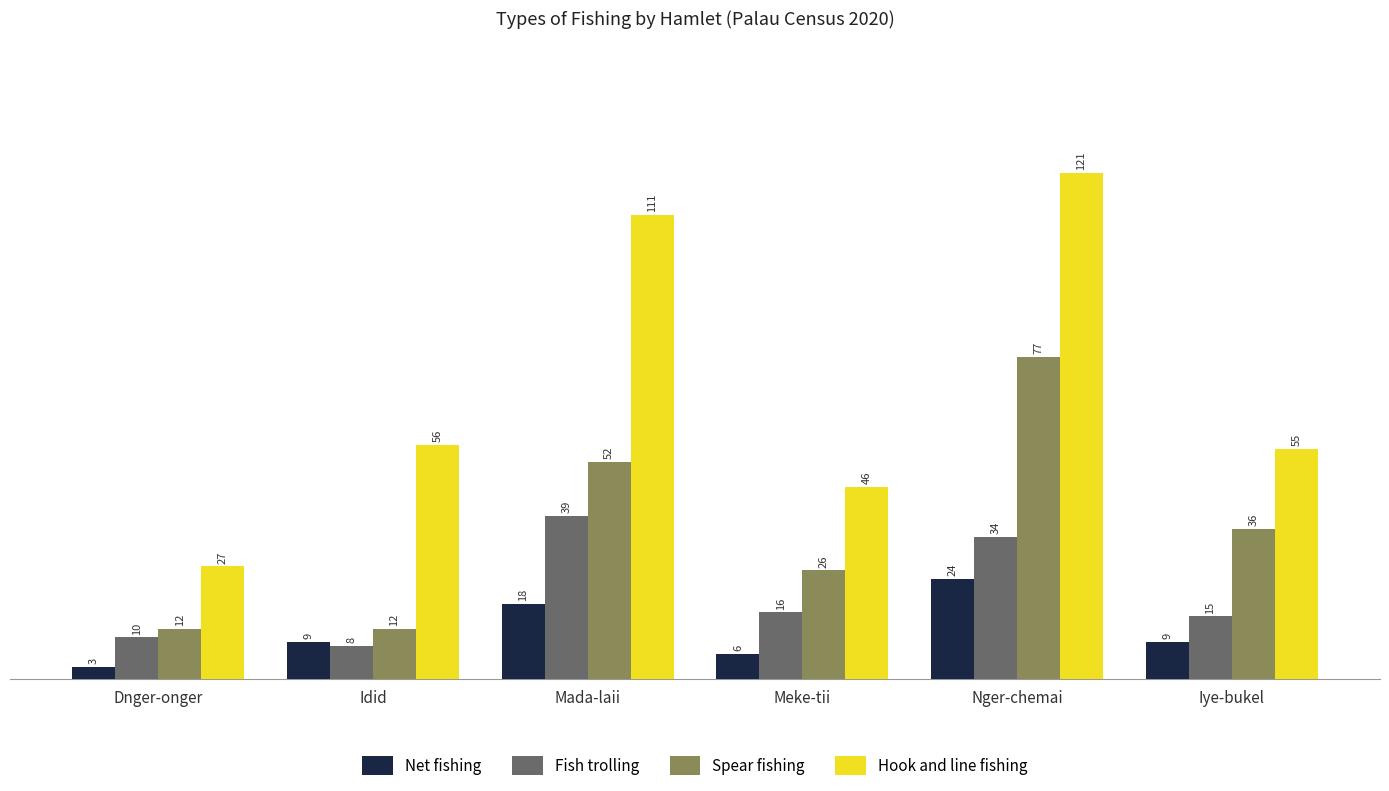

At Iye-bukel, list the series in order from smallest to largest.

Net fishing, Fish trolling, Spear fishing, Hook and line fishing